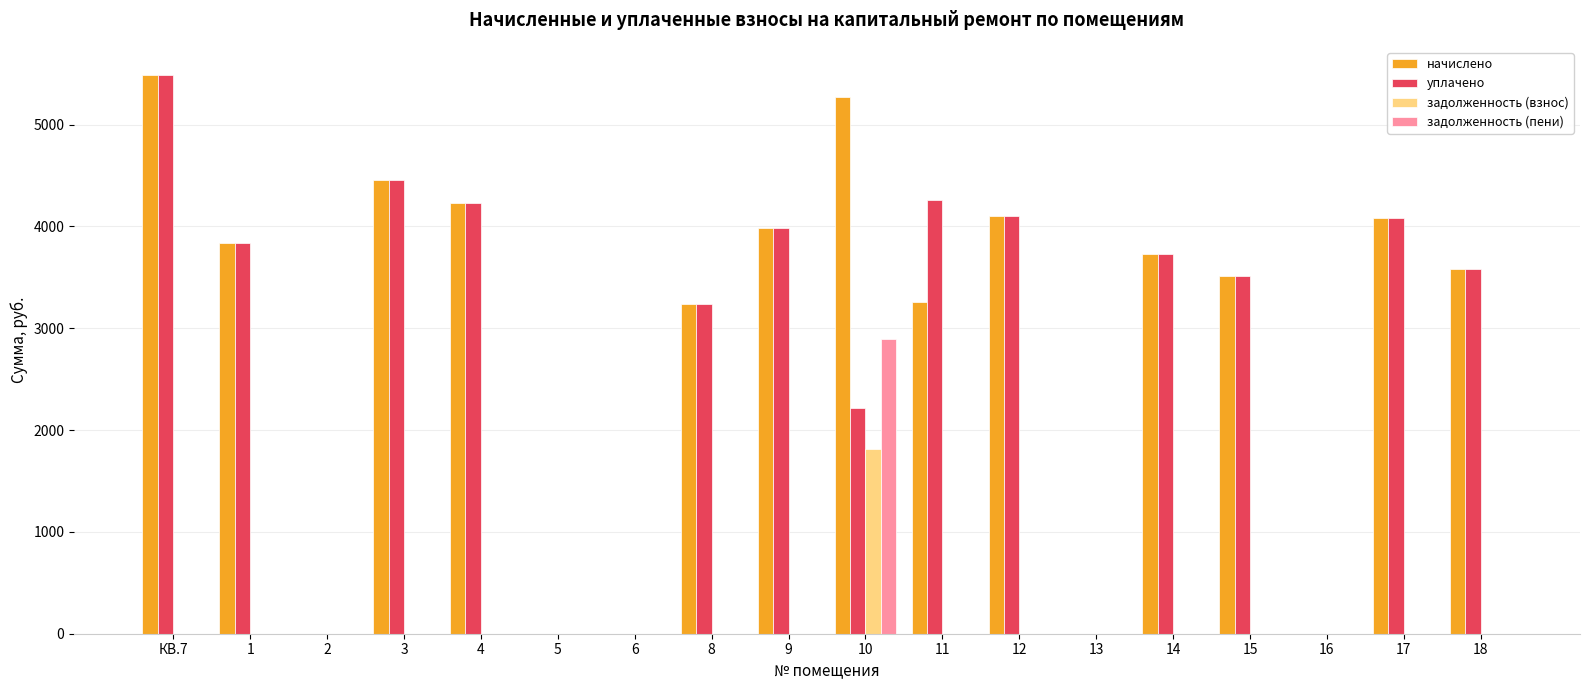

The value of начислено at 8 is 3237.5. True or false?

True